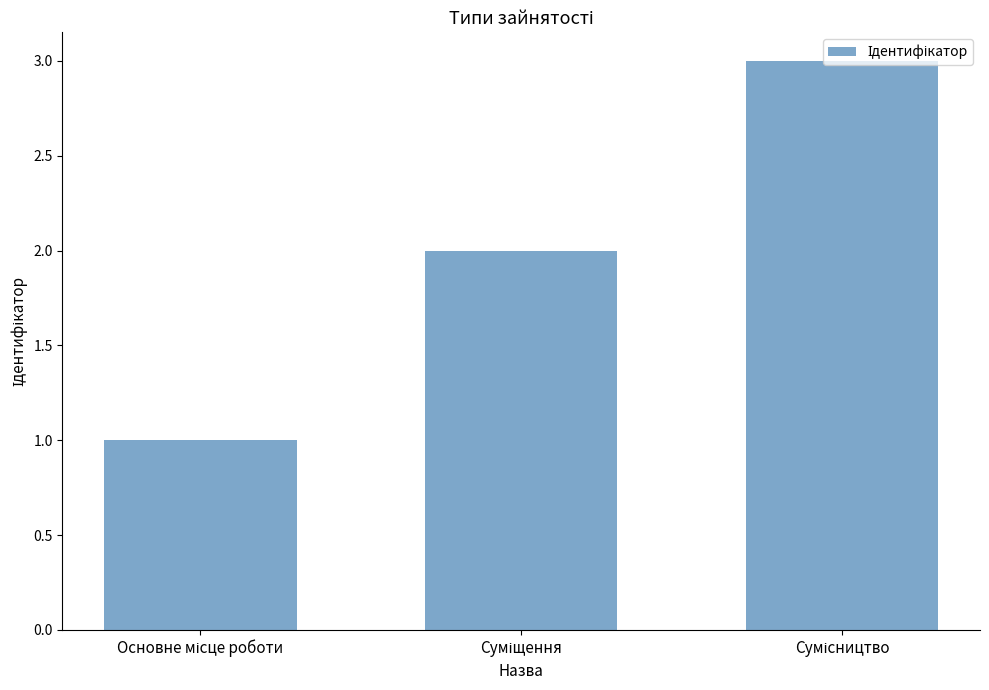

What is the sum of all values?

6